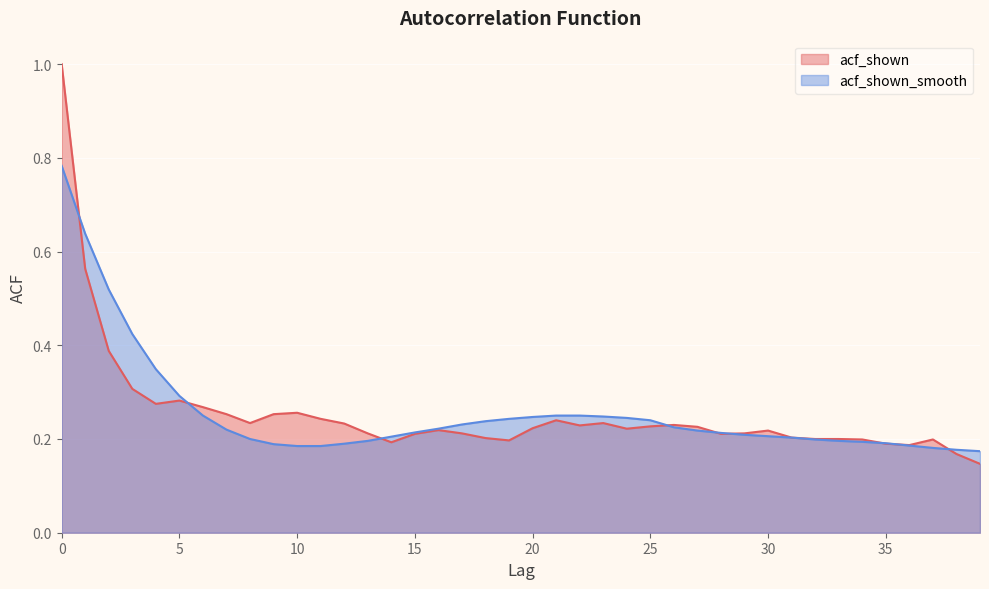

True or false: acf_shown and acf_shown_smooth intersect in this chart.

True